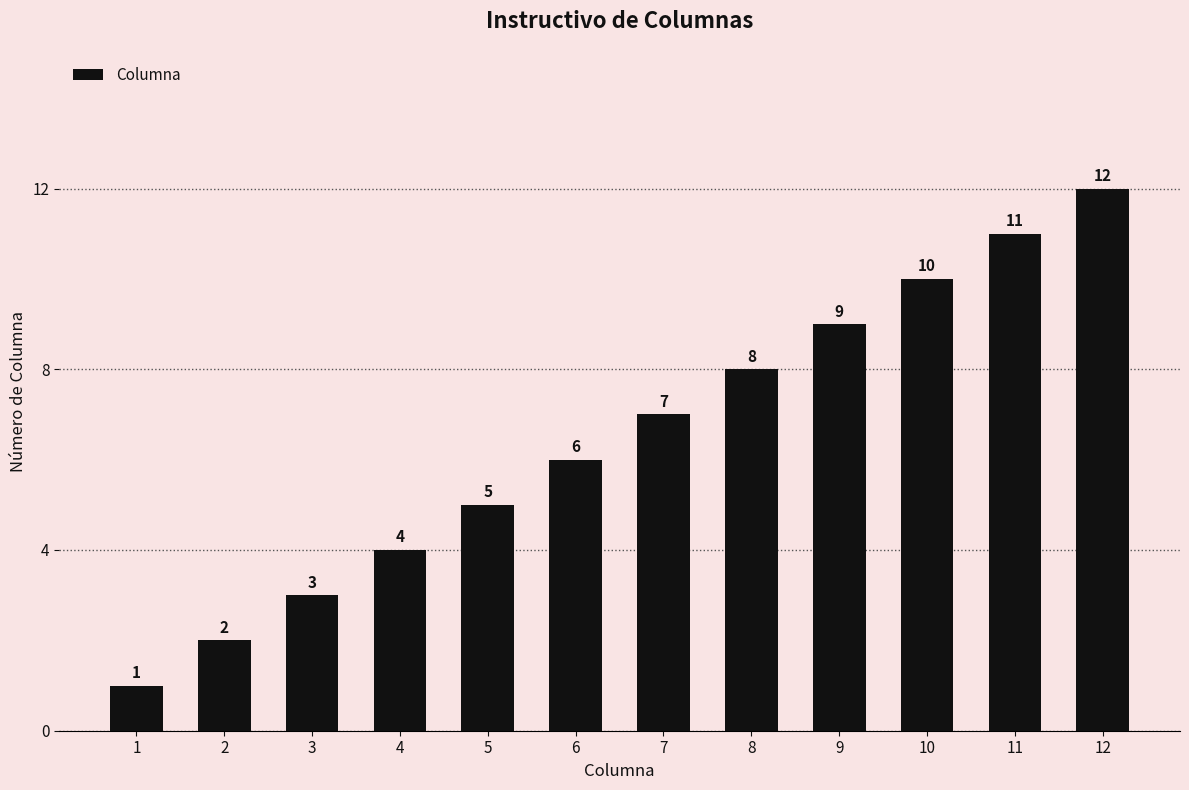

True or false: the data shows 5 at 5.

True